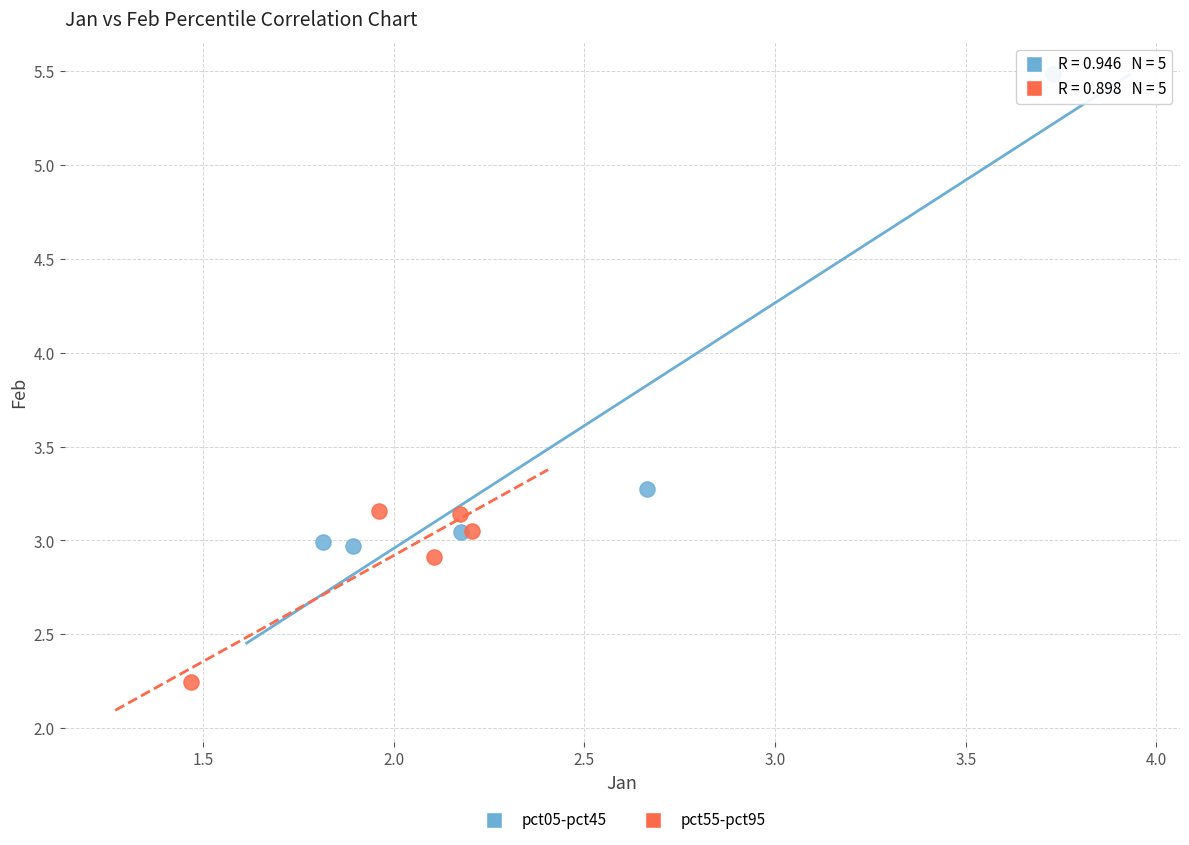

Which series contains the highest Y value?

pct05-pct45